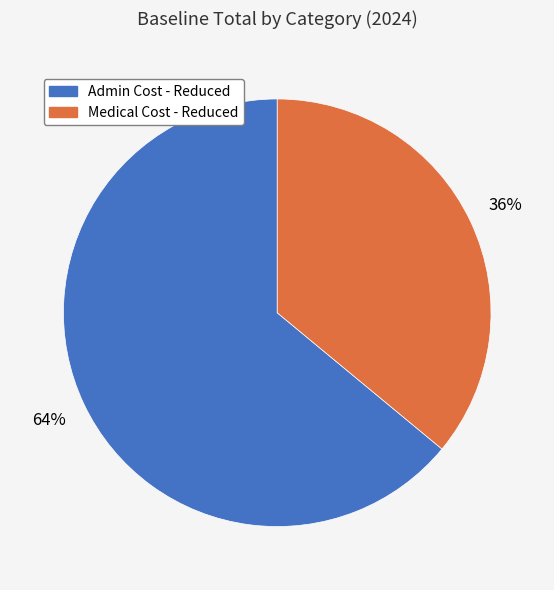

True or false: Medical Cost - Reduced accounts for 36% of the total.

True